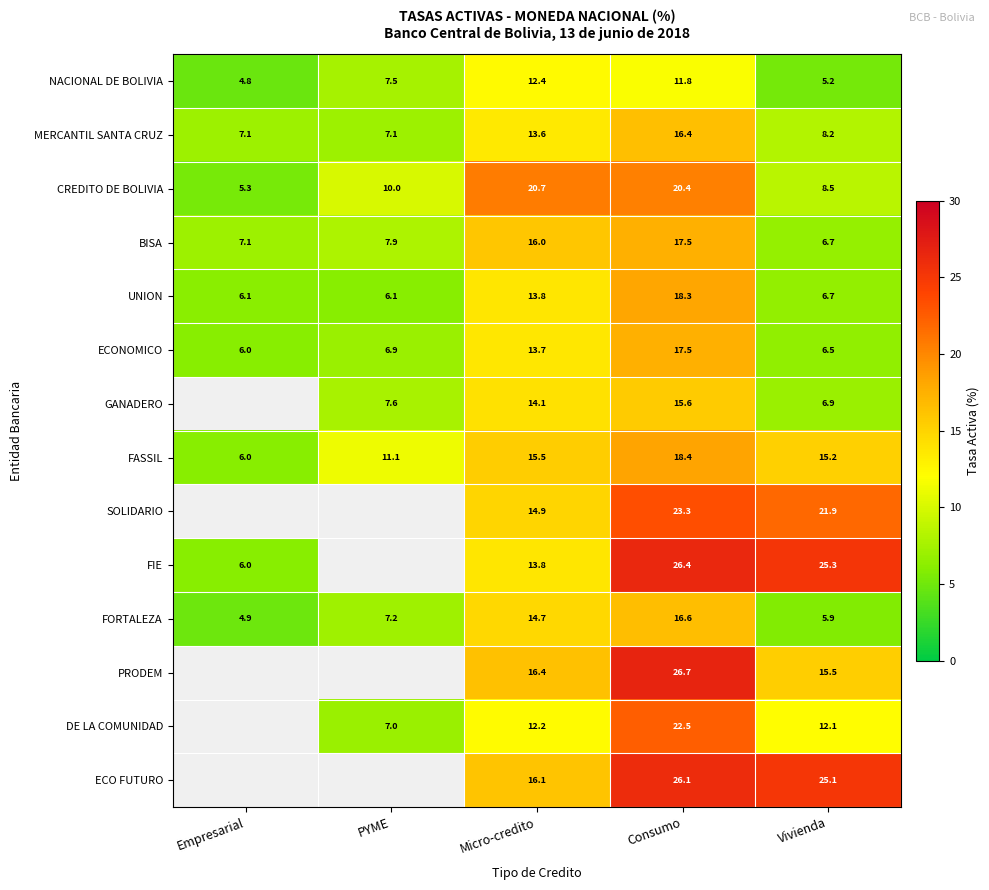

What is the greatest value displayed?

26.7